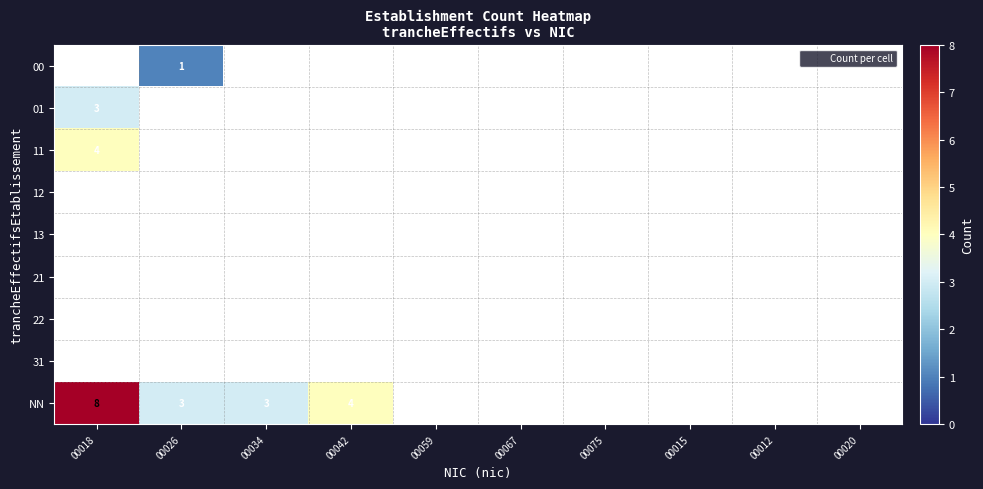

Count the number of data series in this chart.

9